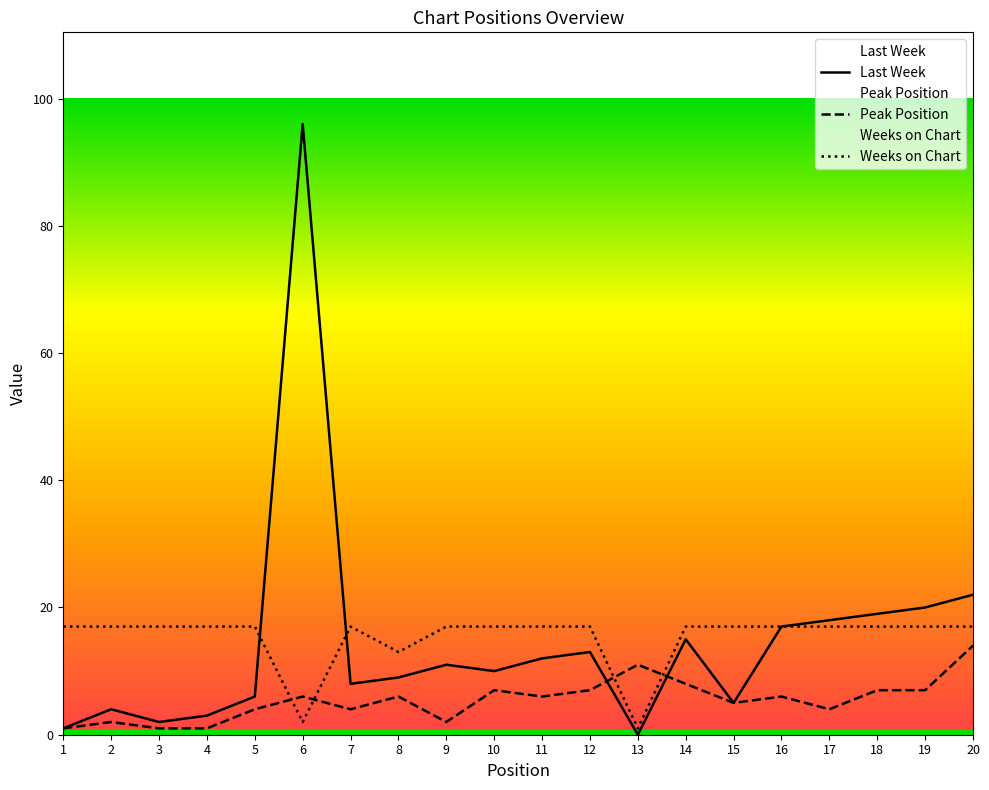

What is the greatest value displayed?

96